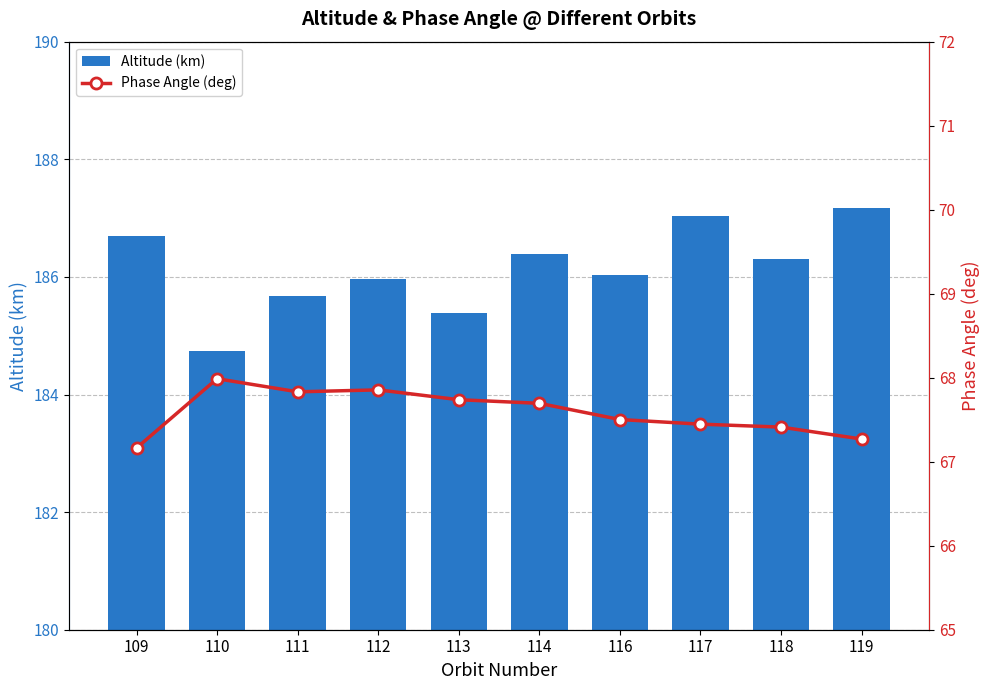

How many categories are shown in the chart?

10